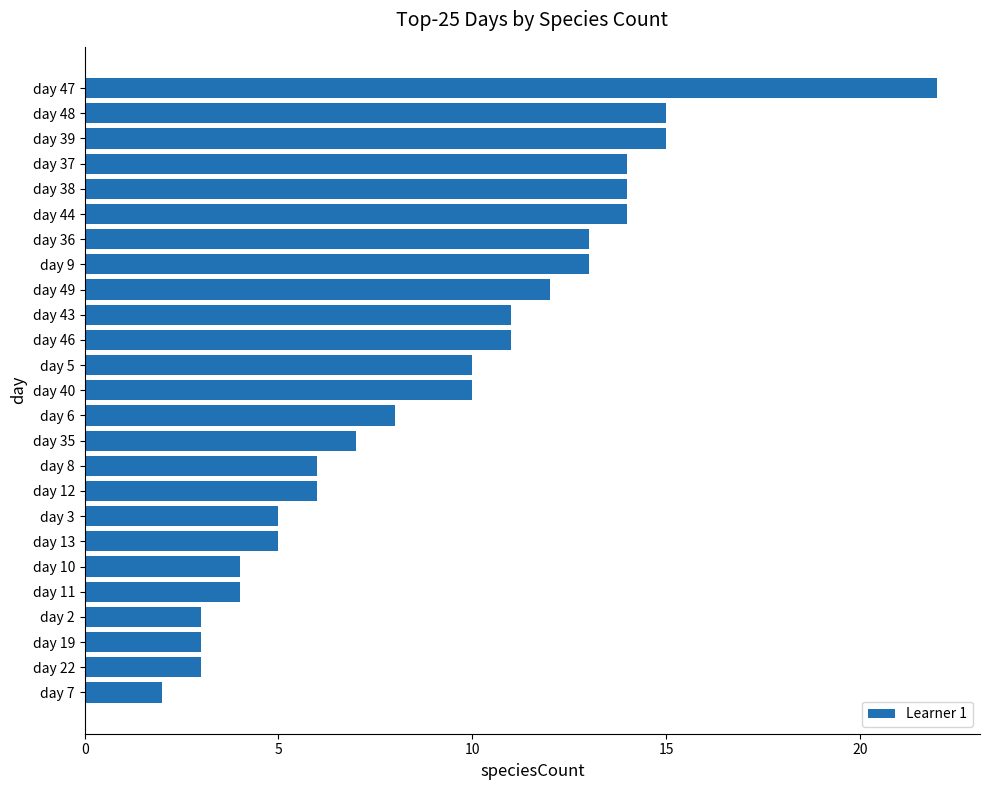

True or false: the data shows 3 at day 2.

True